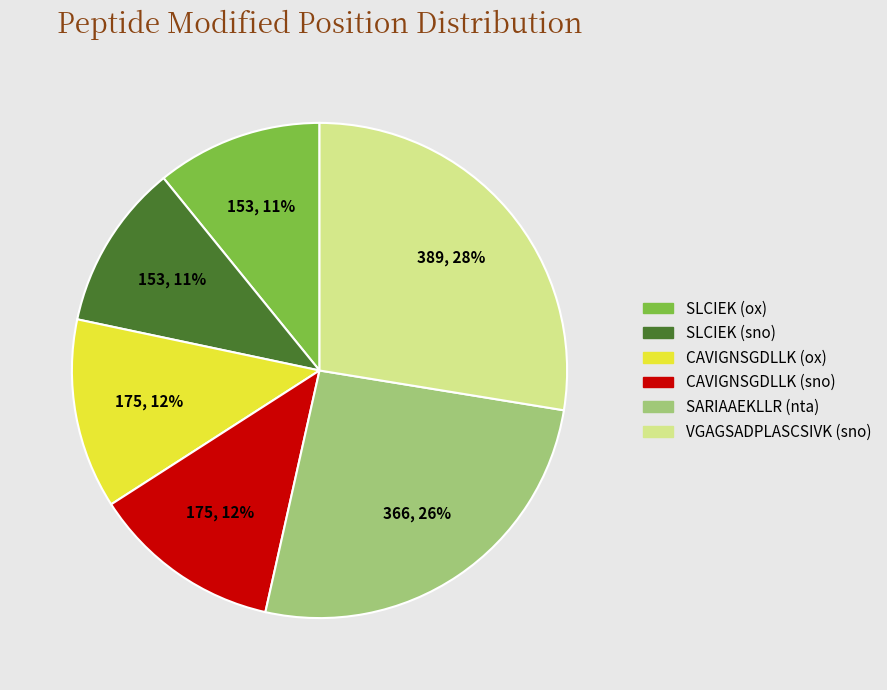

Which category has the biggest portion of the pie?

VGAGSADPLASCSIVK (sno)